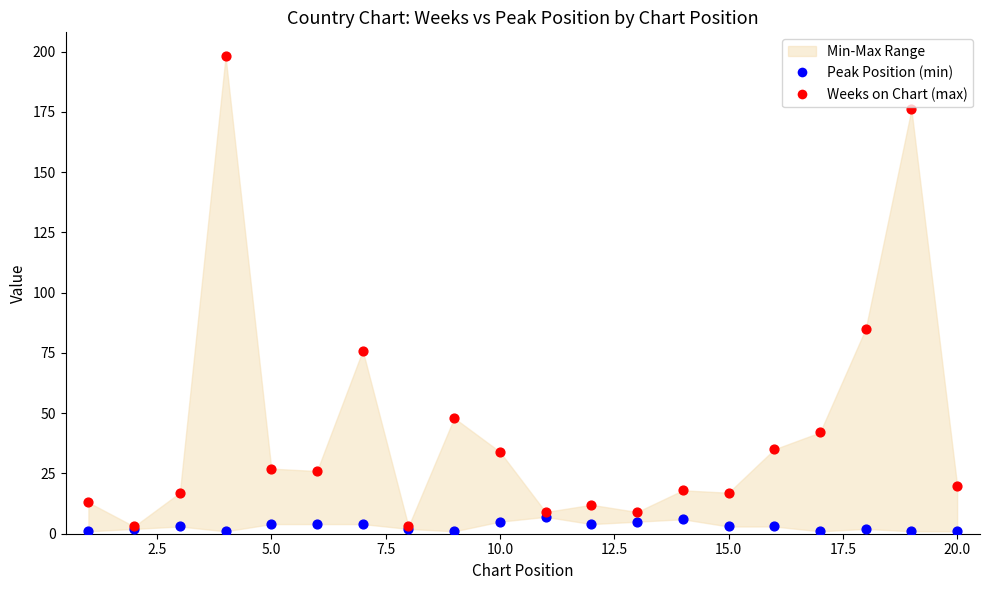

In the Weeks on Chart (max) series, what Y value is closest to 100?

85